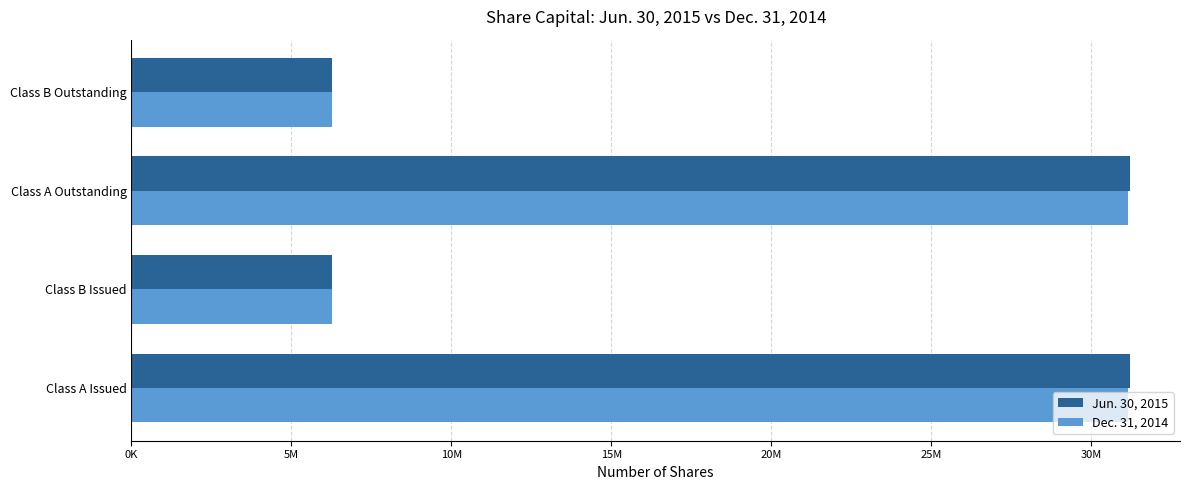

What are all the series names shown in the legend?

Jun. 30, 2015, Dec. 31, 2014